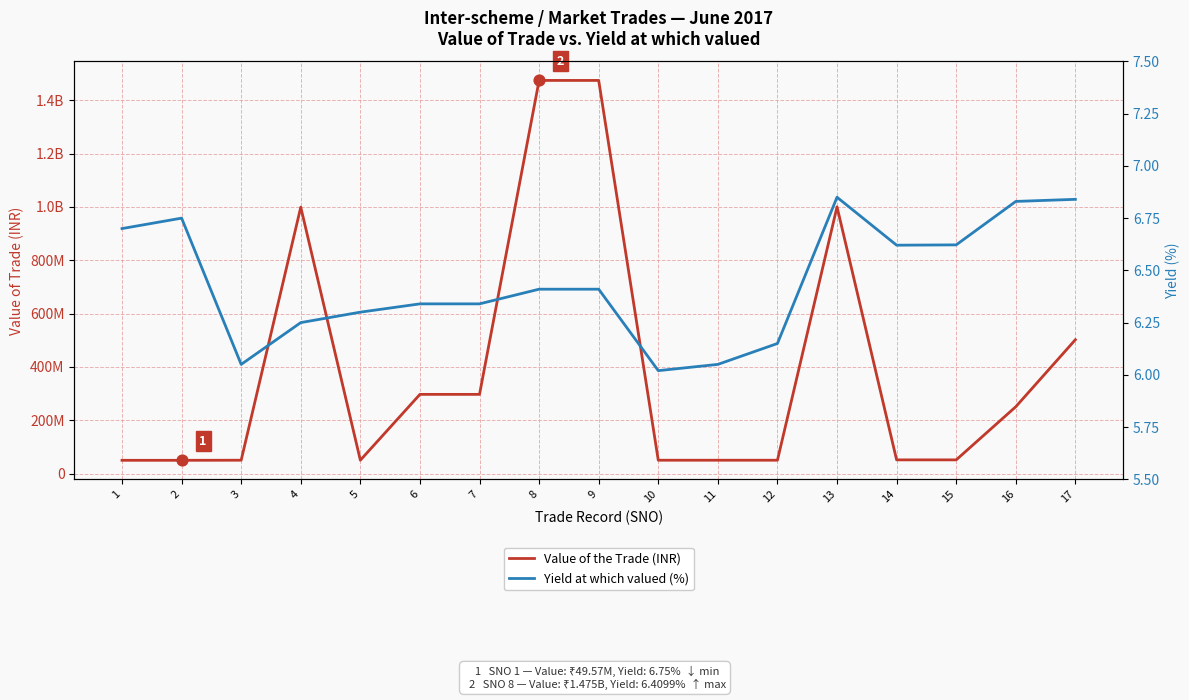

Which series reaches the maximum Y coordinate?

Value of the Trade (INR)